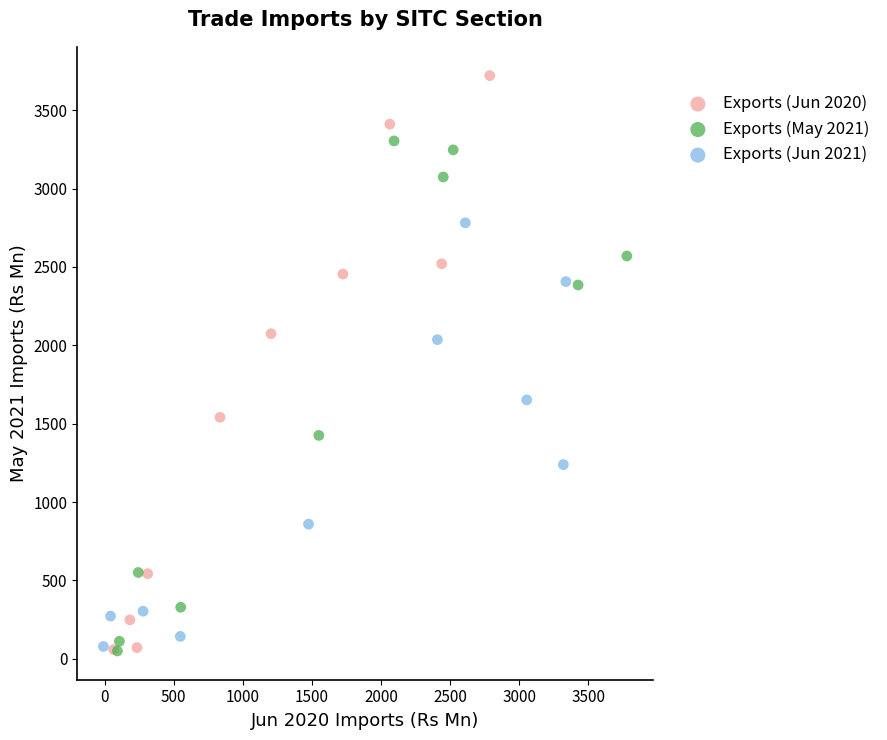

Which series has the widest spread of Y values?

Exports (Jun 2020)